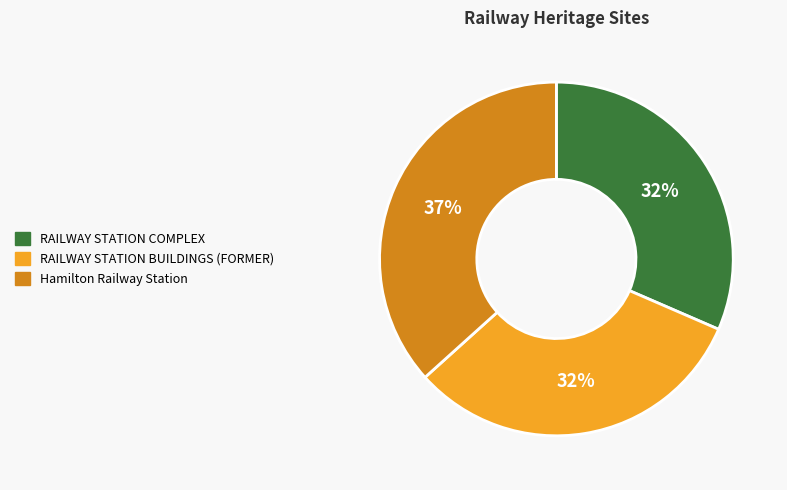

Which category has the biggest portion of the pie?

Hamilton Railway Station